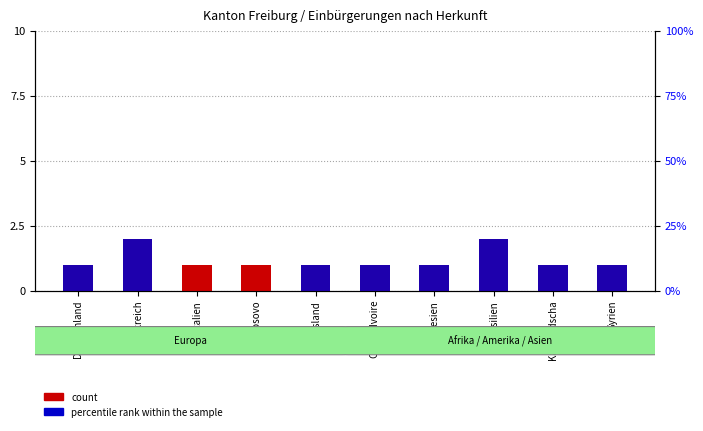

What is the difference between the maximum and second lowest values in the percentile rank within the sample series?

2